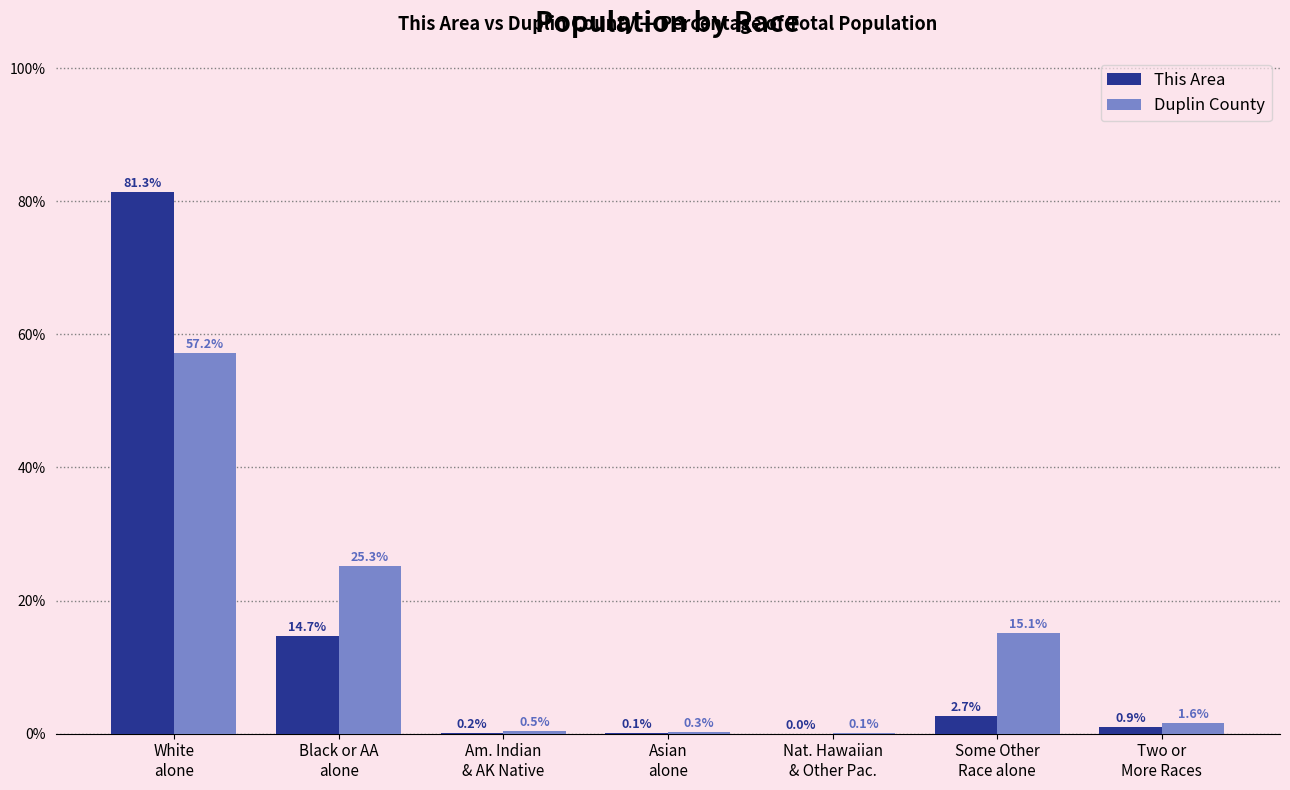

What is the total value across all series at Some Other
Race alone?

17.9